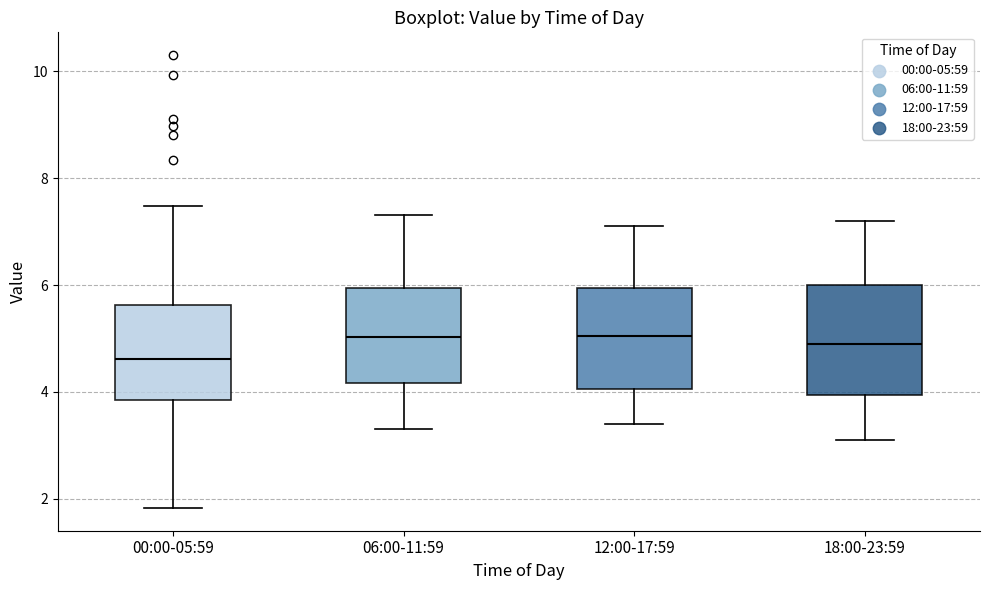

Which box's median line is the lowest?

00:00-05:59